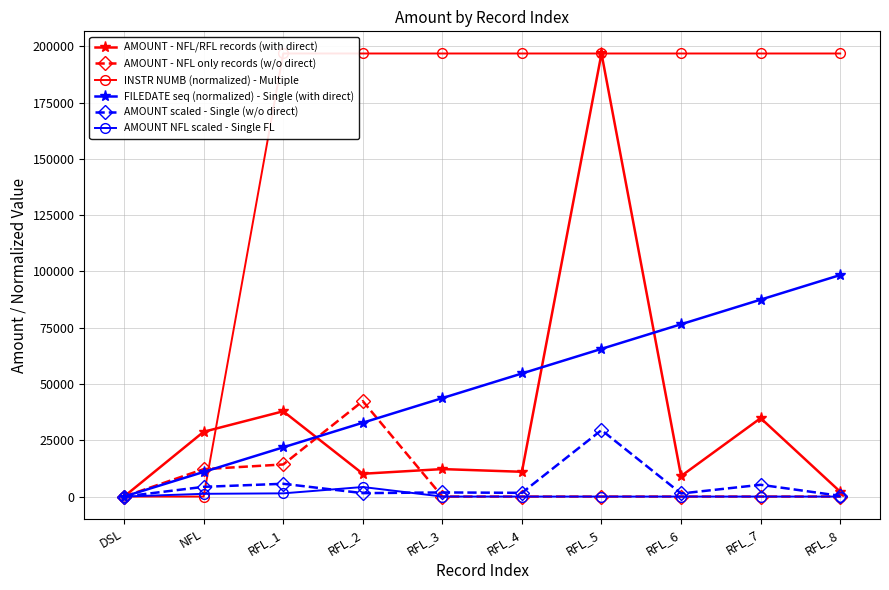

The AMOUNT scaled - Single (w/o direct) series shows 1363.7 at RFL_6. True or false?

True